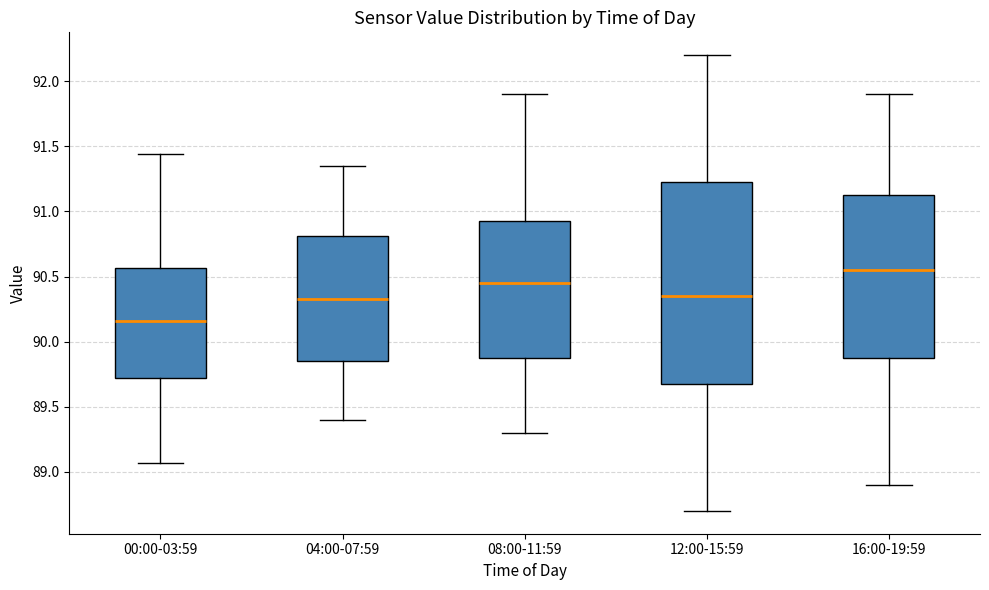

Where is the lower edge of the box for 04:00-07:59 on the y-axis? The values are not printed on the chart, so give them approximately, as read against the axis.

89.85